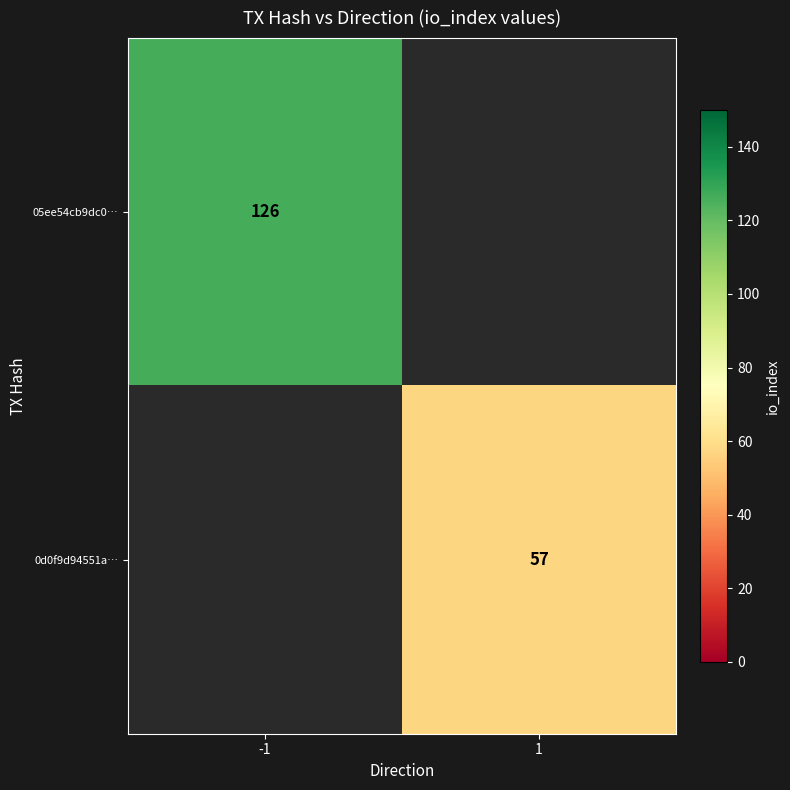

The value of 0d0f9d94551a… at 1 is 21.0. True or false?

False